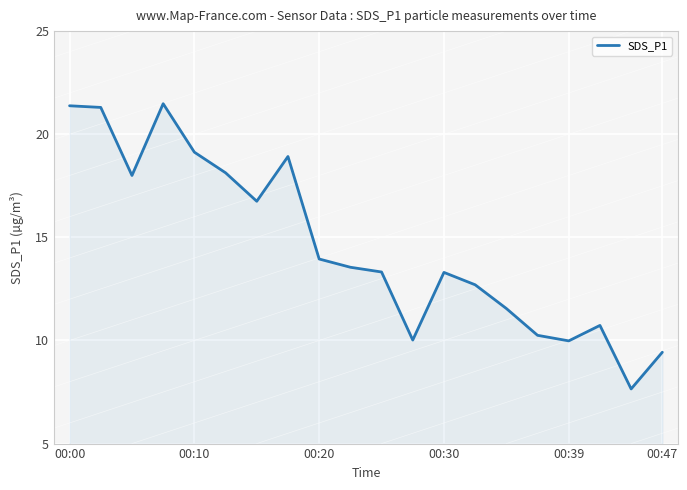

What is the difference between the second highest and minimum values?

13.7